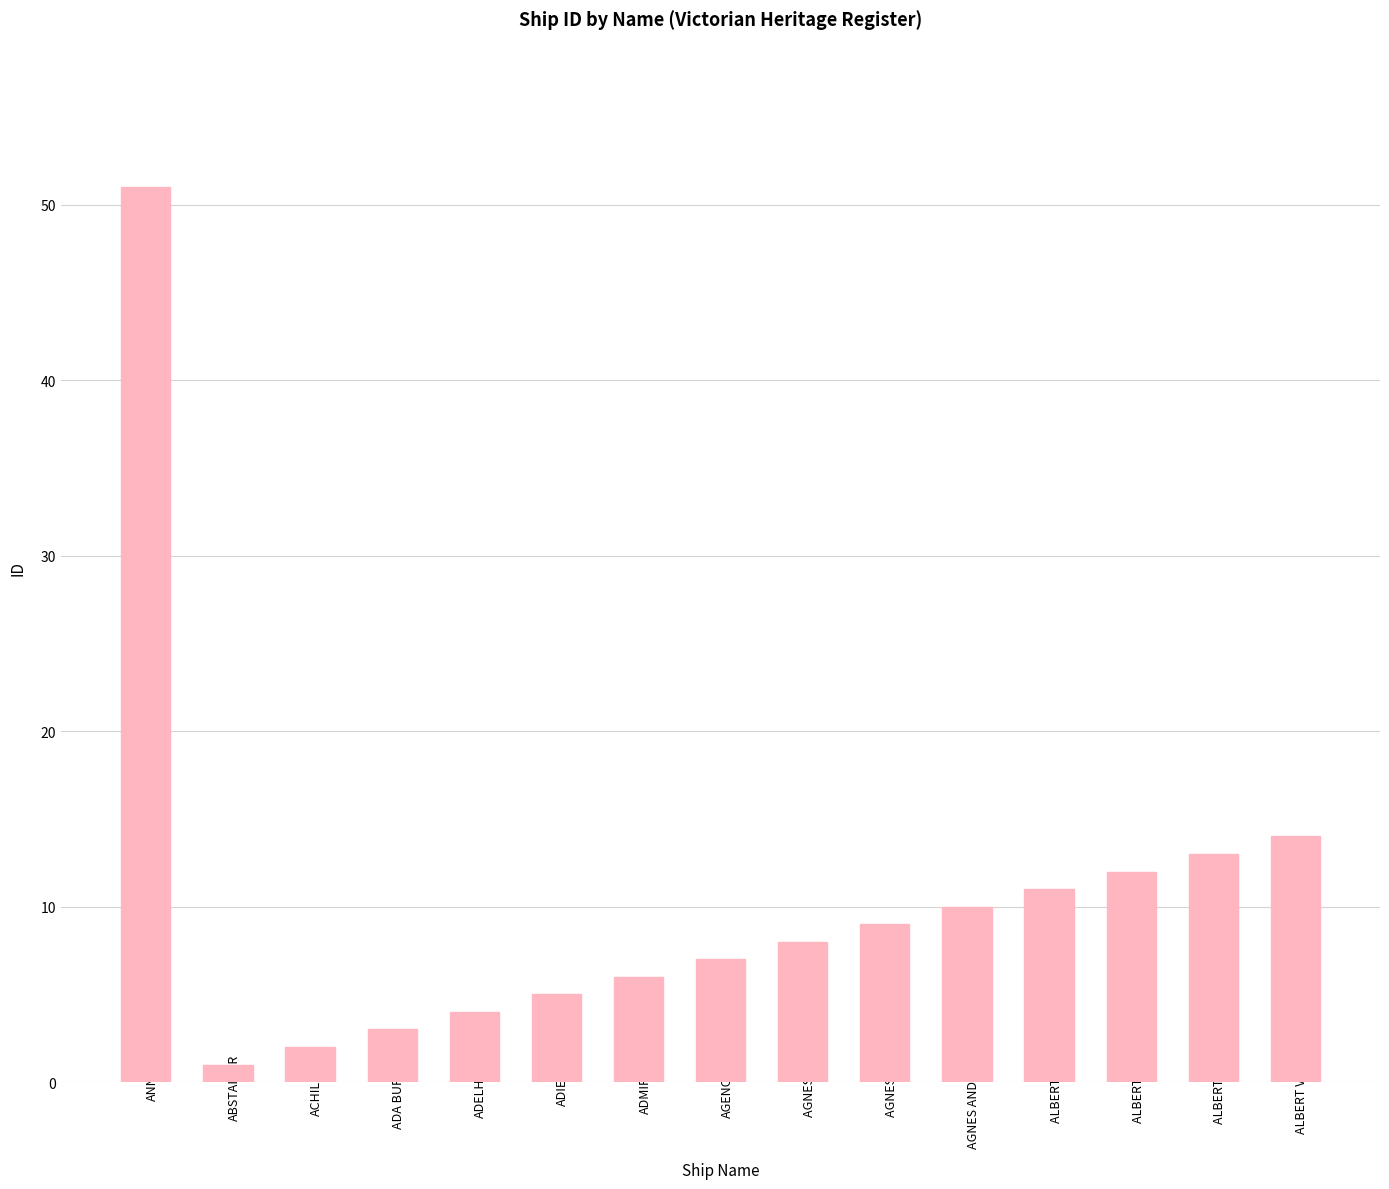

What position from the right is ALBERT SAN?

2